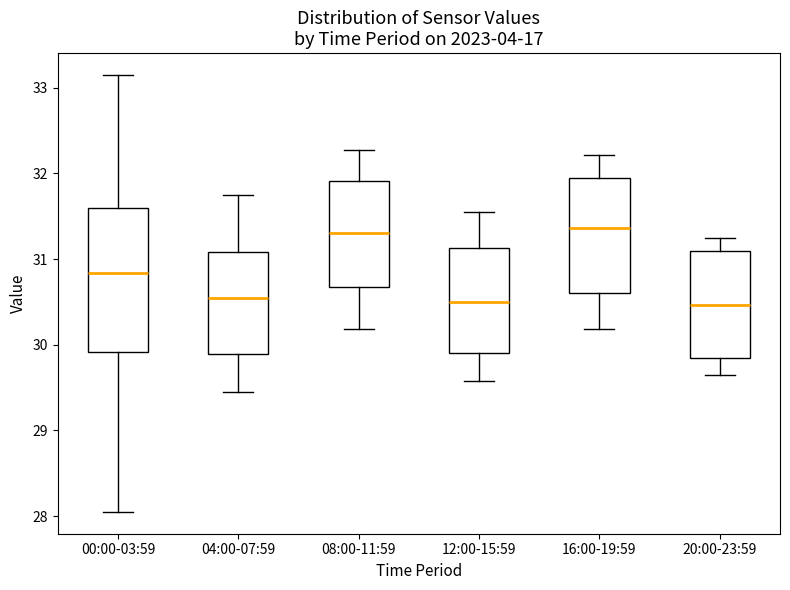

Reading left to right, transcribe this box plot: for each box, give where its median line is, the range the box spans, and where its two whiskers end, as read against the y-axis. The values are not printed on the chart, so give them approximately, as read against the axis.

00:00-03:59: median 30.8, box 29.9 to 31.6, whiskers 28.1 to 33.2
04:00-07:59: median 30.6, box 29.9 to 31.1, whiskers 29.5 to 31.8
08:00-11:59: median 31.3, box 30.7 to 31.9, whiskers 30.2 to 32.3
12:00-15:59: median 30.5, box 29.9 to 31.1, whiskers 29.6 to 31.6
16:00-19:59: median 31.4, box 30.6 to 32.0, whiskers 30.2 to 32.2
20:00-23:59: median 30.5, box 29.9 to 31.1, whiskers 29.7 to 31.3